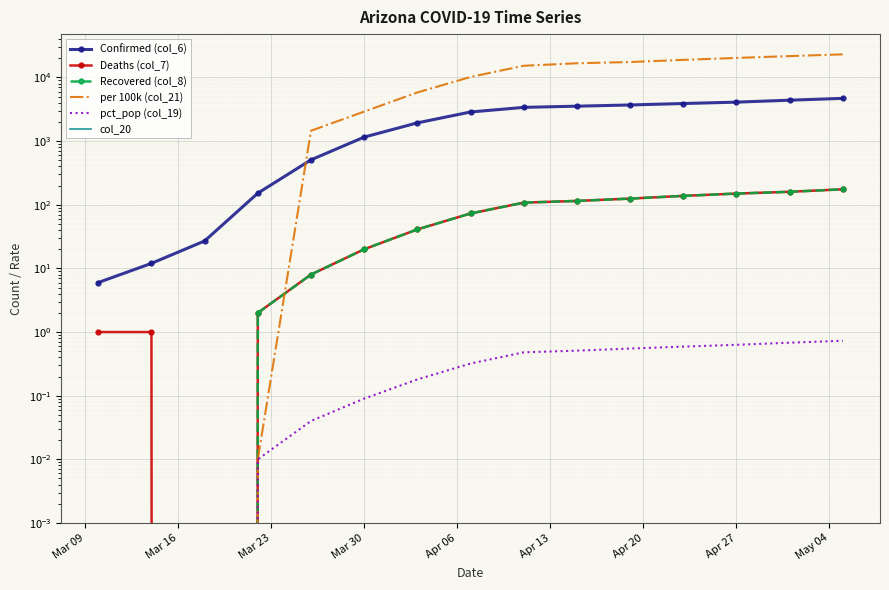

True or false: pct_pop (col_19) and Deaths (col_7) cross at least once.

False